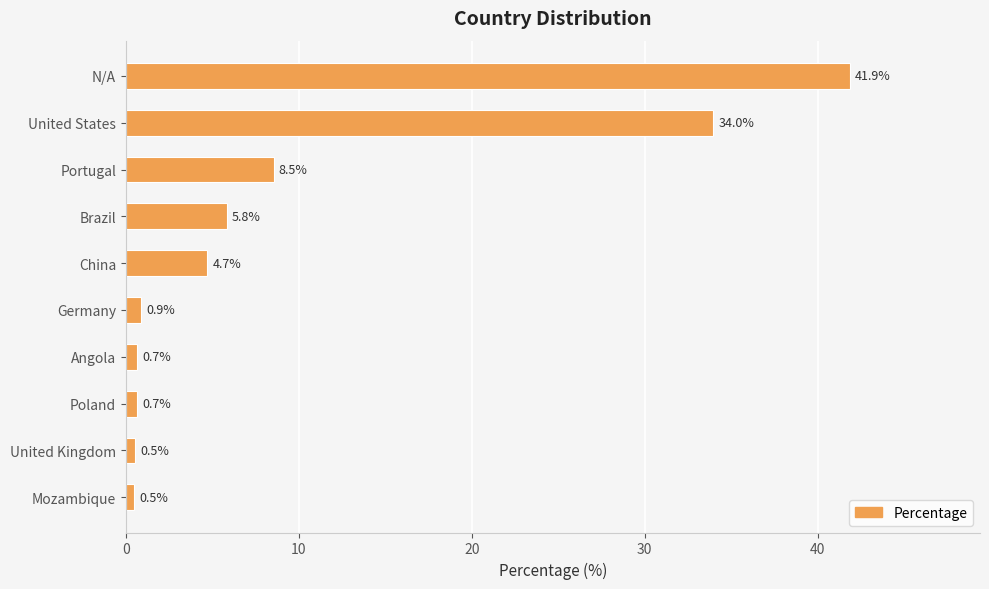

At which label is the value closest to 21?

Portugal